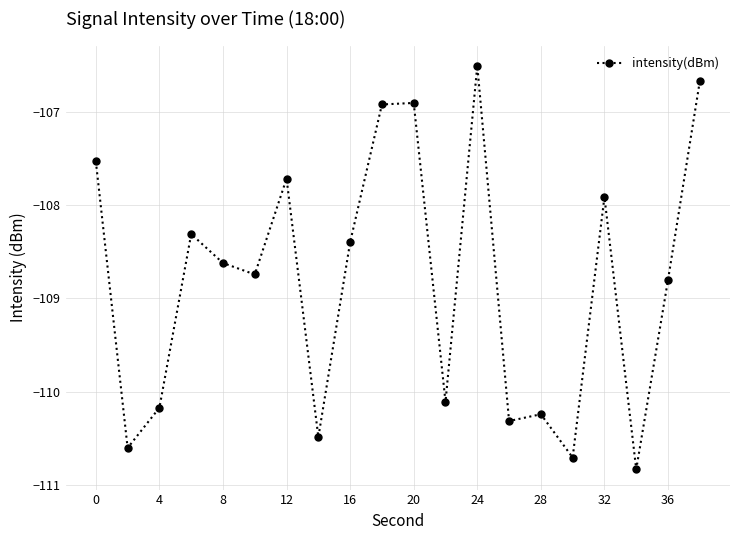

True or false: there are more than 0 points higher than both neighbors.

True